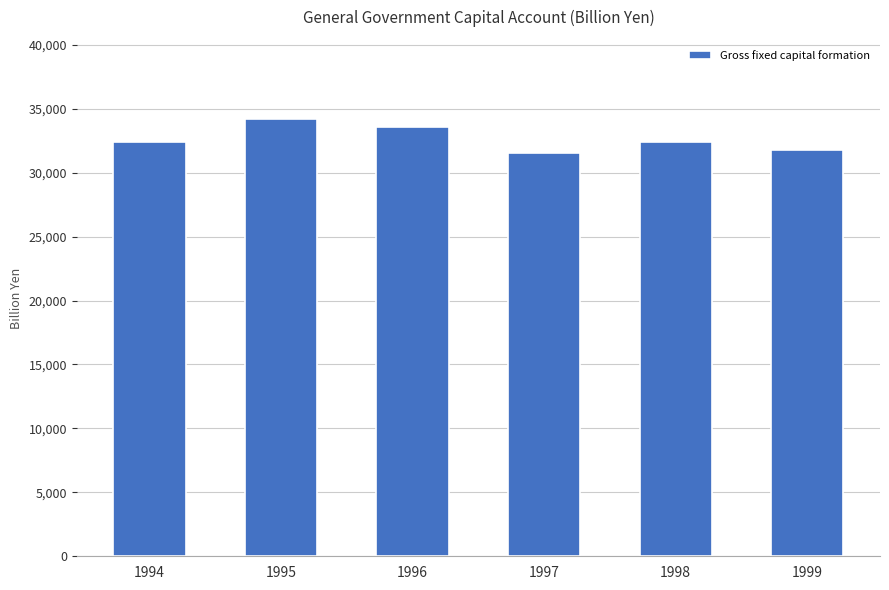

What is the difference between the maximum and minimum values?

2668.5